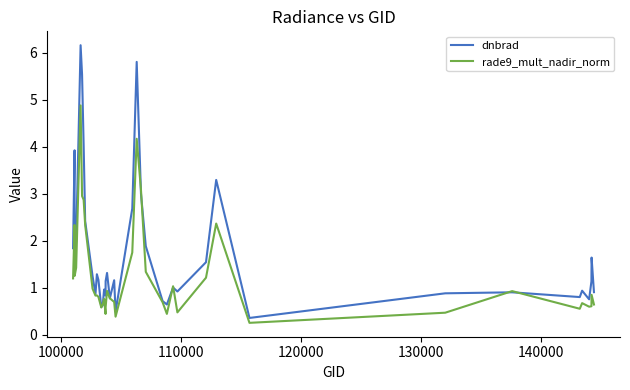

Which series has the largest total across all categories?

dnbrad